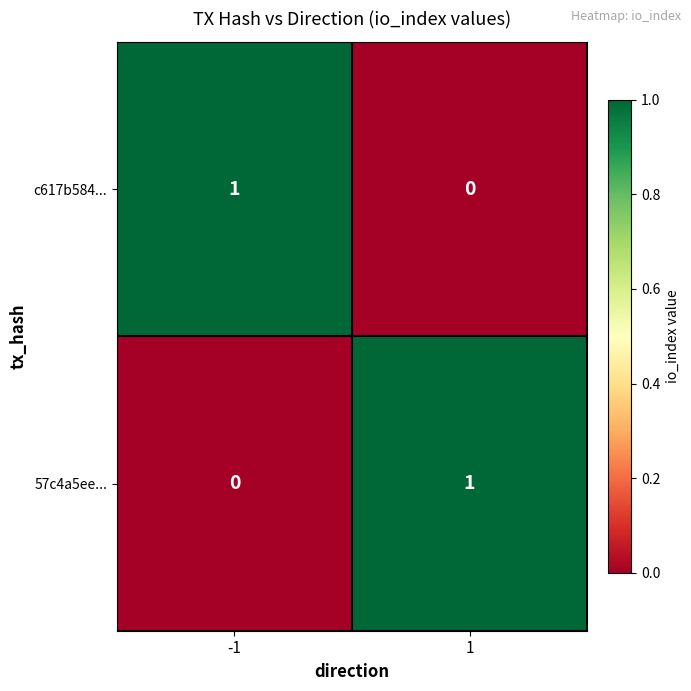

At how many categories does at least one series exceed 0?

2